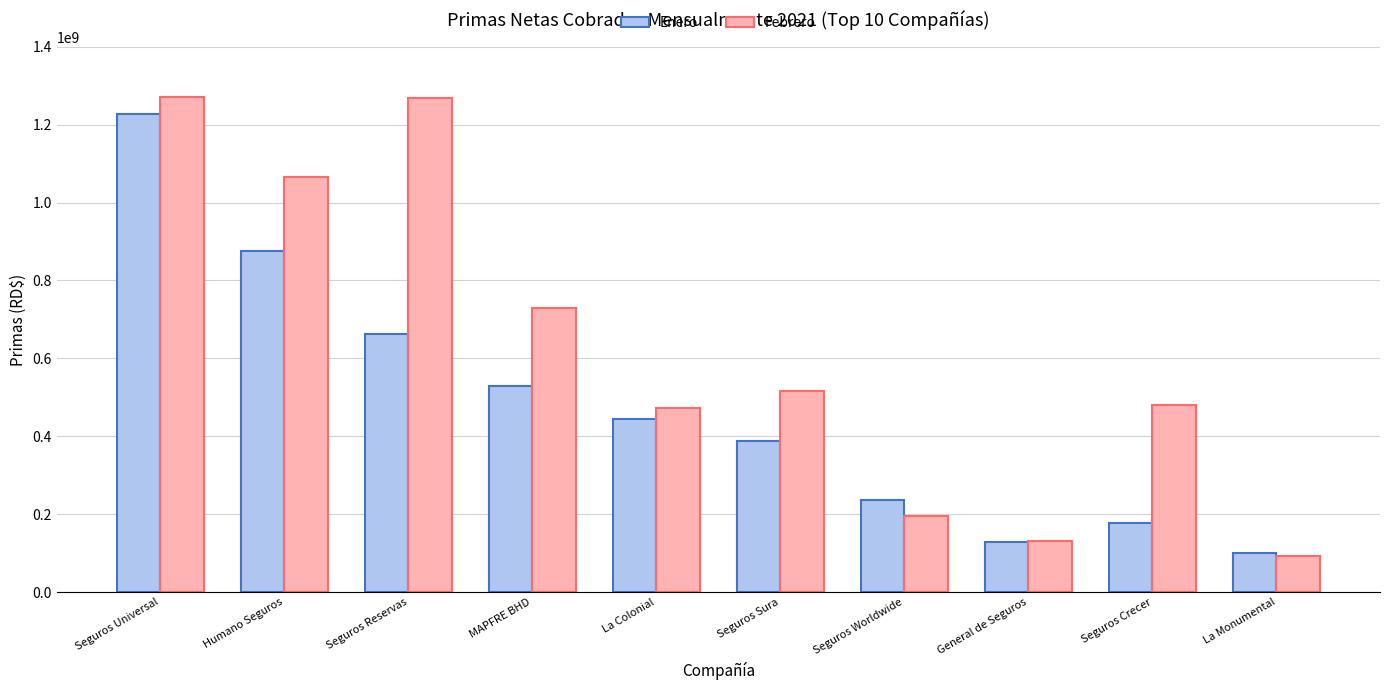

The value of Febrero at Seguros Crecer is 481624439.1. True or false?

True